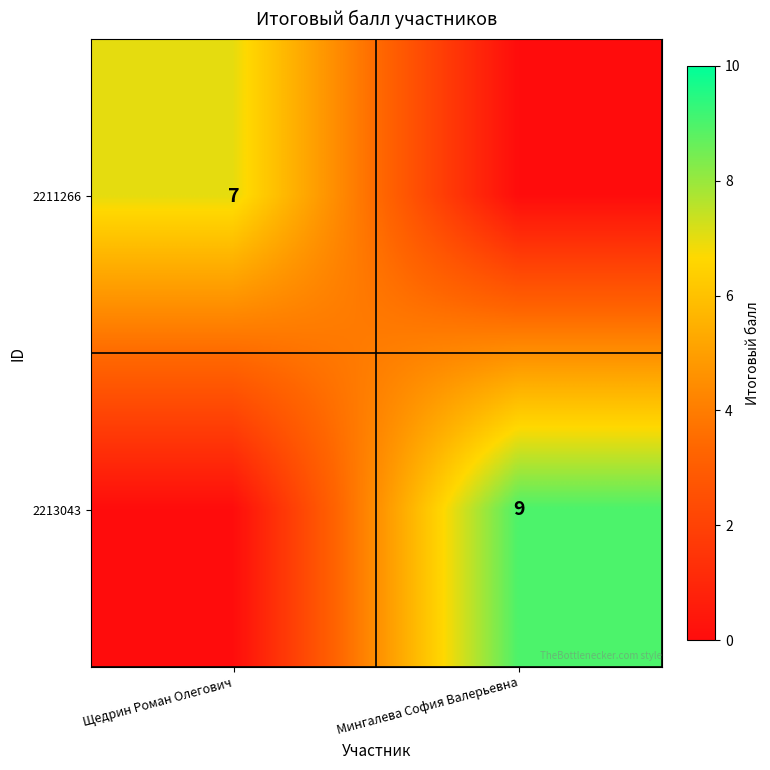

What is the greatest value displayed?

9